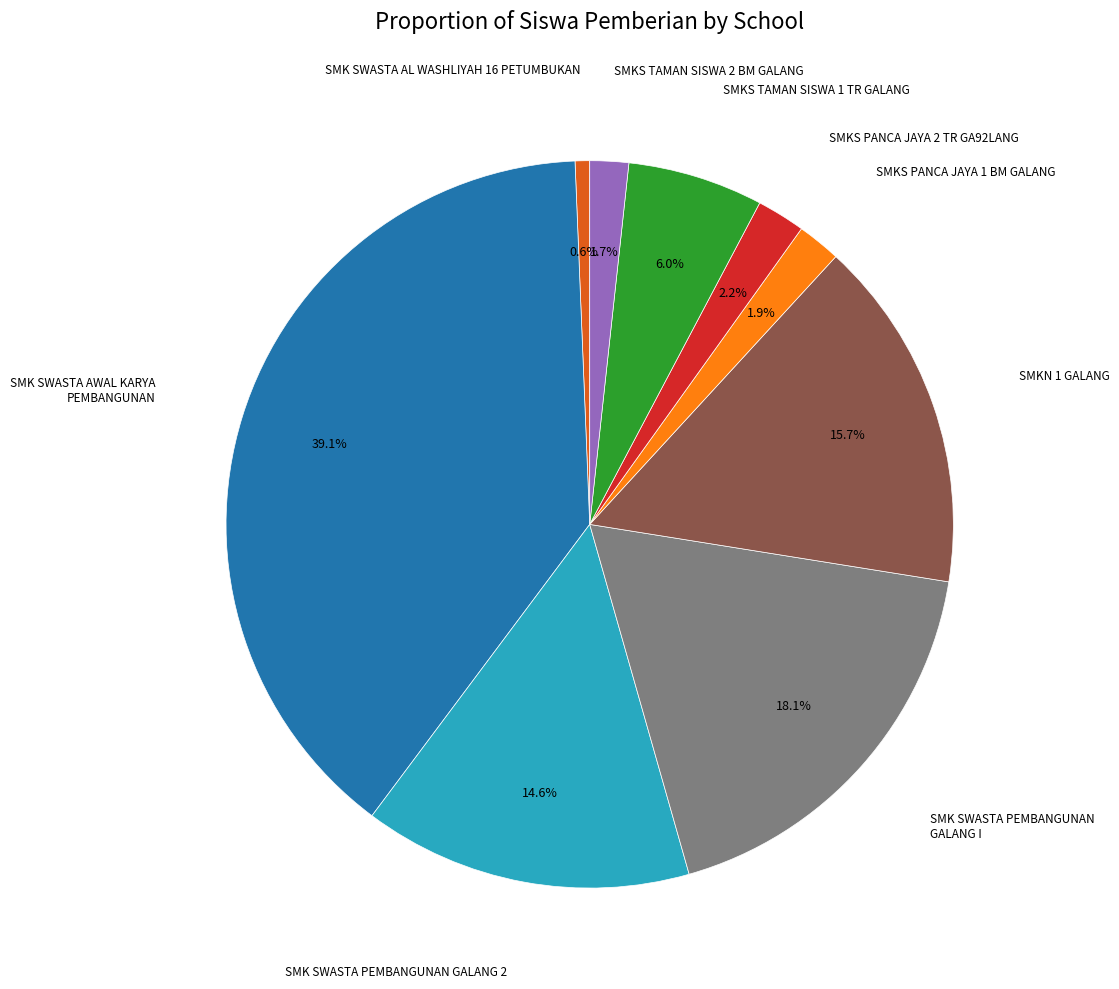

Is there a majority slice in this chart?

No